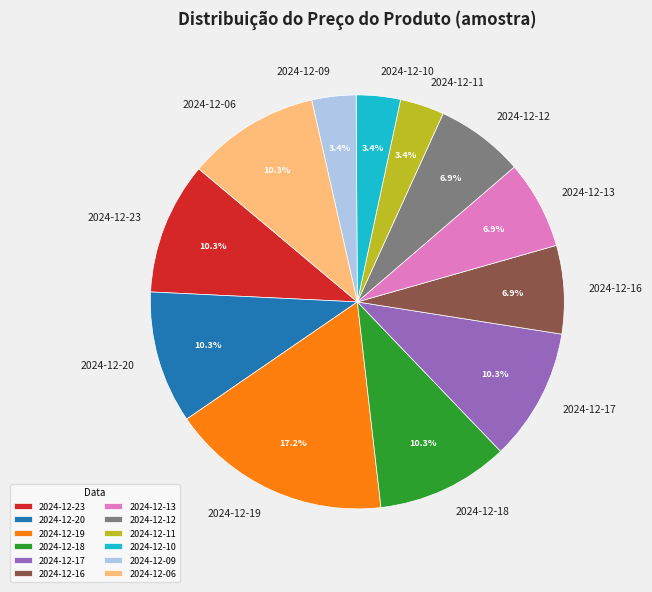

To the nearest percent, what is the combined percentage of 2024-12-06 and 2024-12-18?

21%